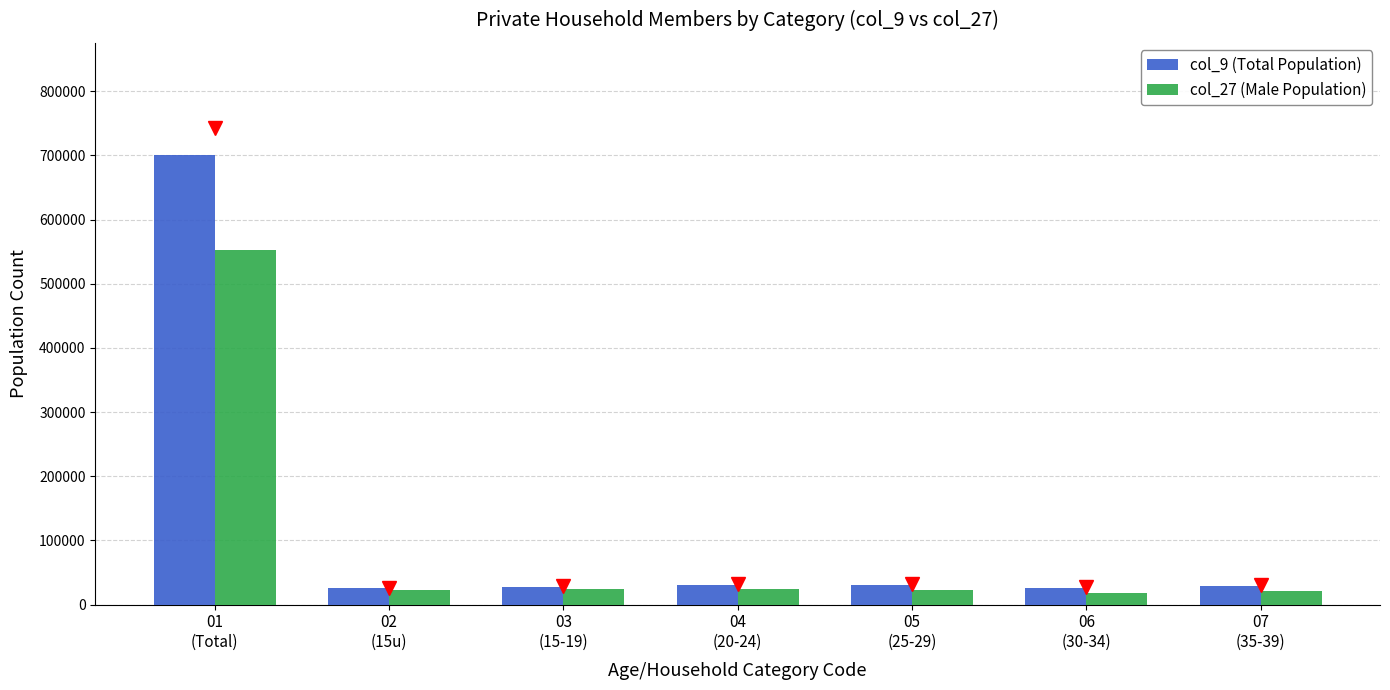

List the series in order of their overall mean, lowest first.

col_27 (Male Population), col_9 (Total Population)